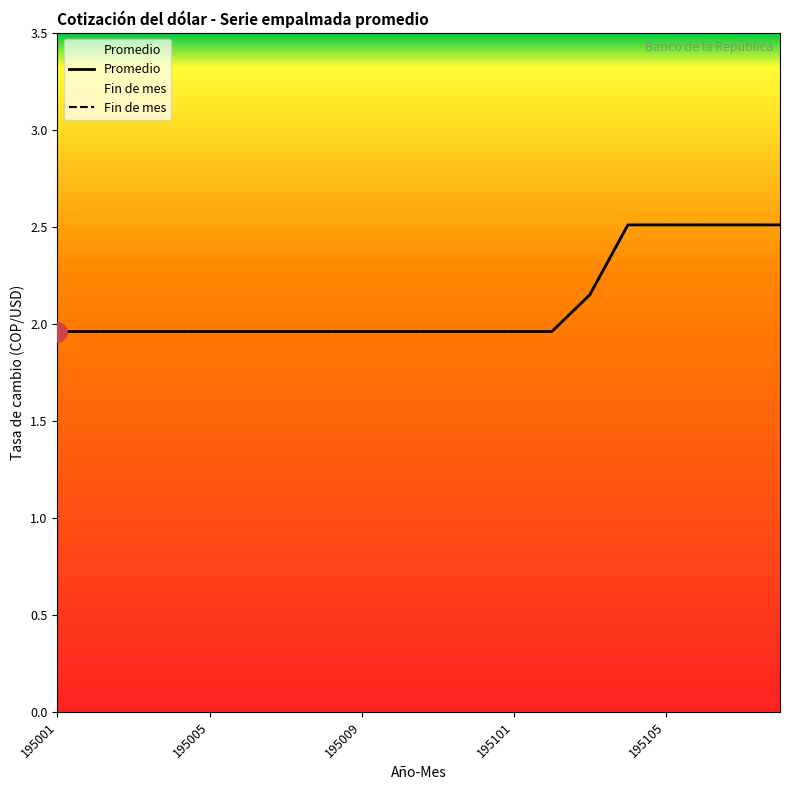

Which series has the largest range (max minus min)?

Promedio